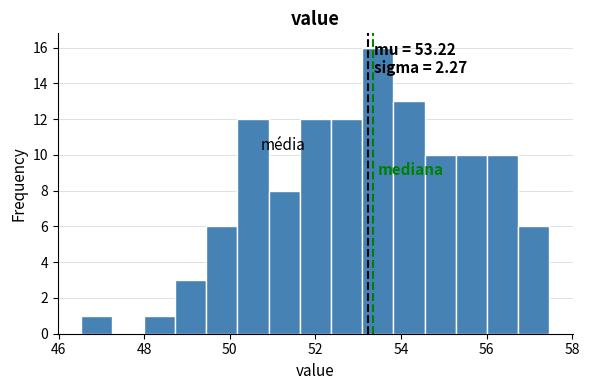

Around what value on the x-axis is the tallest bar? Give the approximate position of its centre, as read against the axis.

53.4